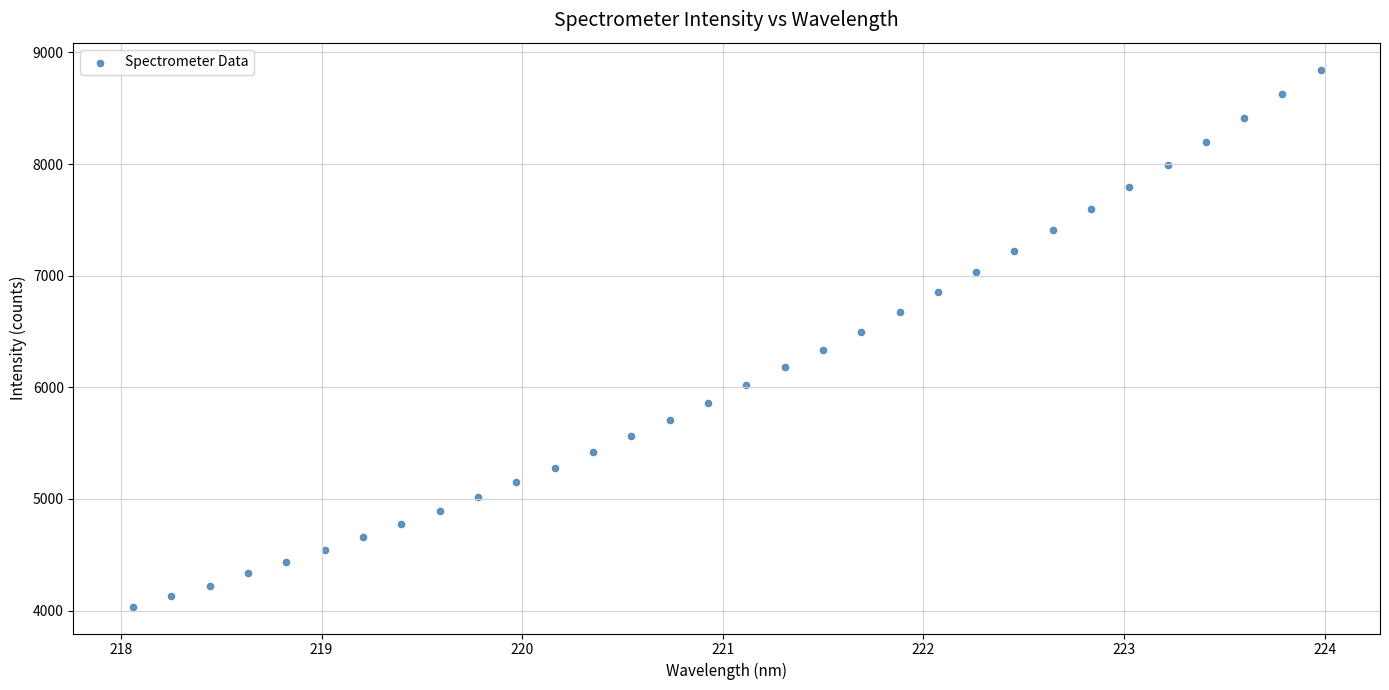

What is the range of Y values (max minus min)?

4811.6